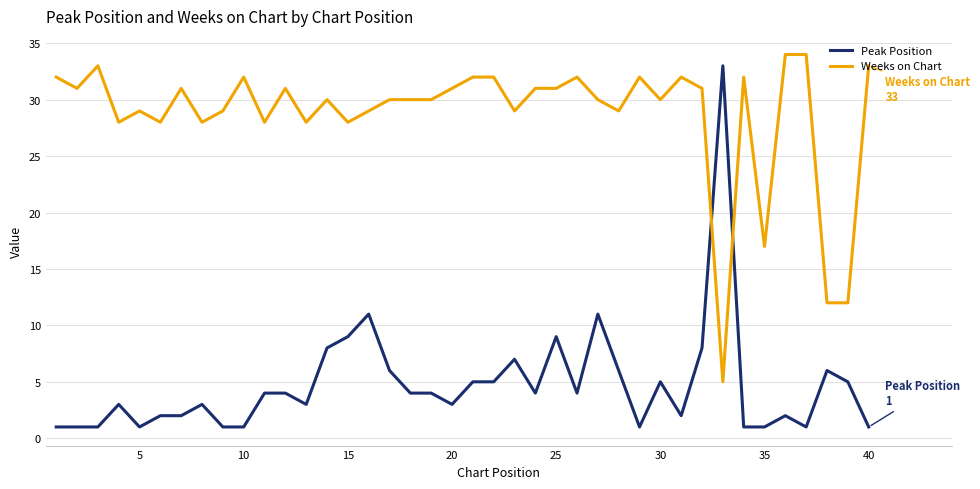

What is the difference between the maximum and minimum values in the Peak Position series?

32